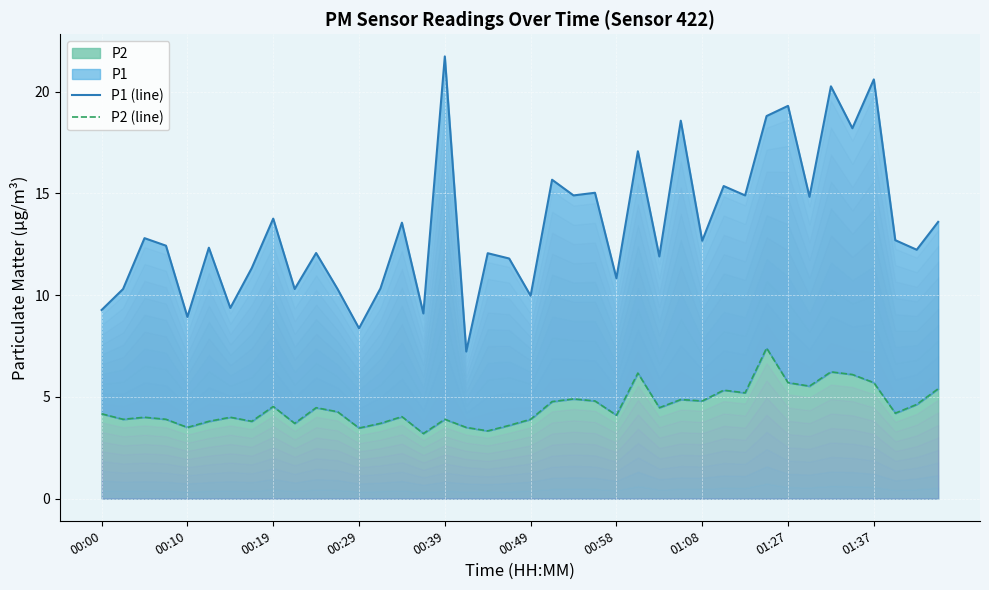

What is the difference between the maximum and second lowest values in the P1 (line) series?

13.4